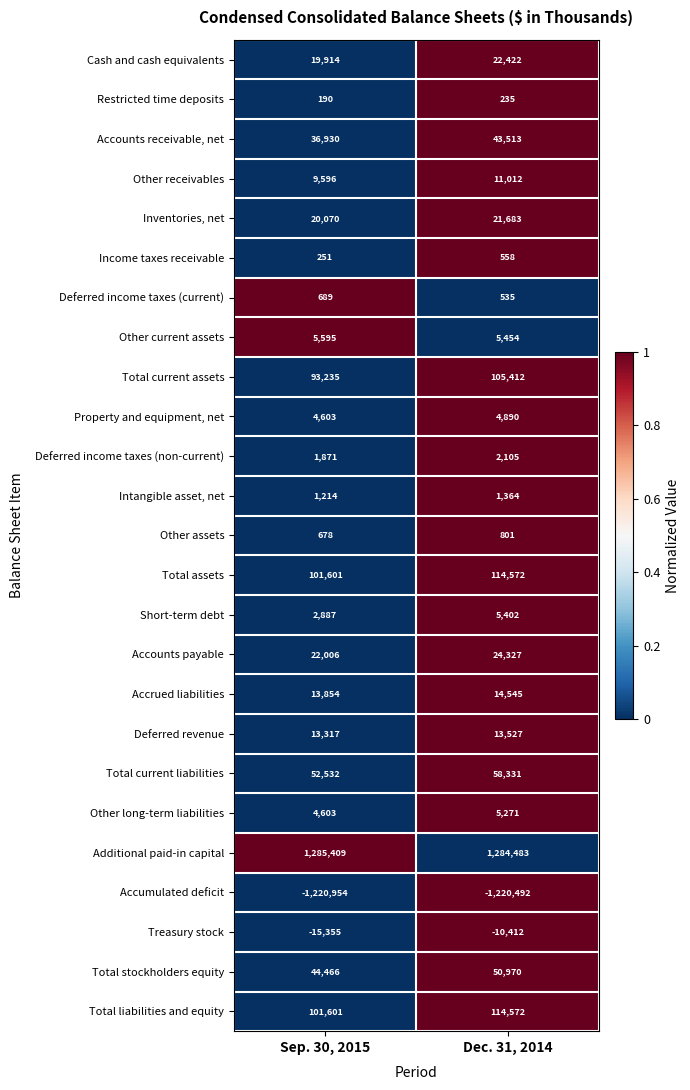

At which label is Deferred income taxes (non-current) closest to 1988?

Sep. 30, 2015